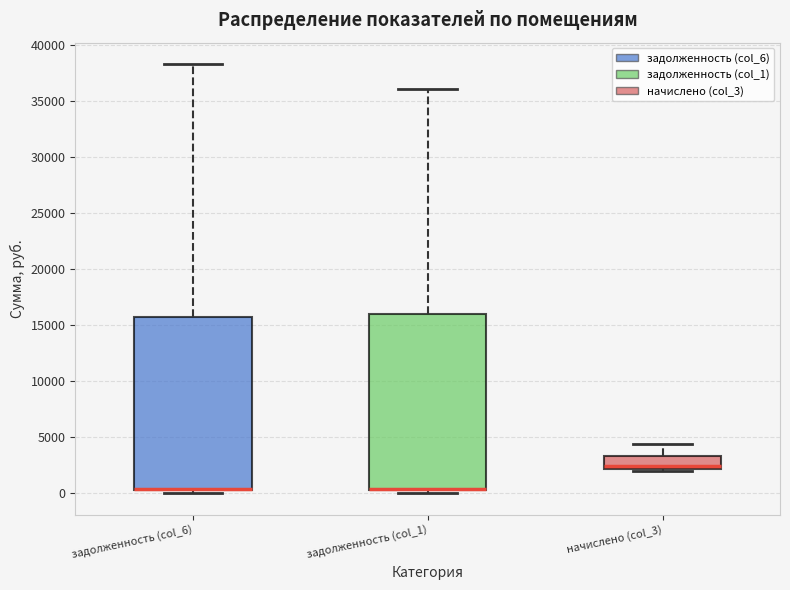

Where is the upper edge of the box for задолженность (col_6) on the y-axis? The values are not printed on the chart, so give them approximately, as read against the axis.

15500